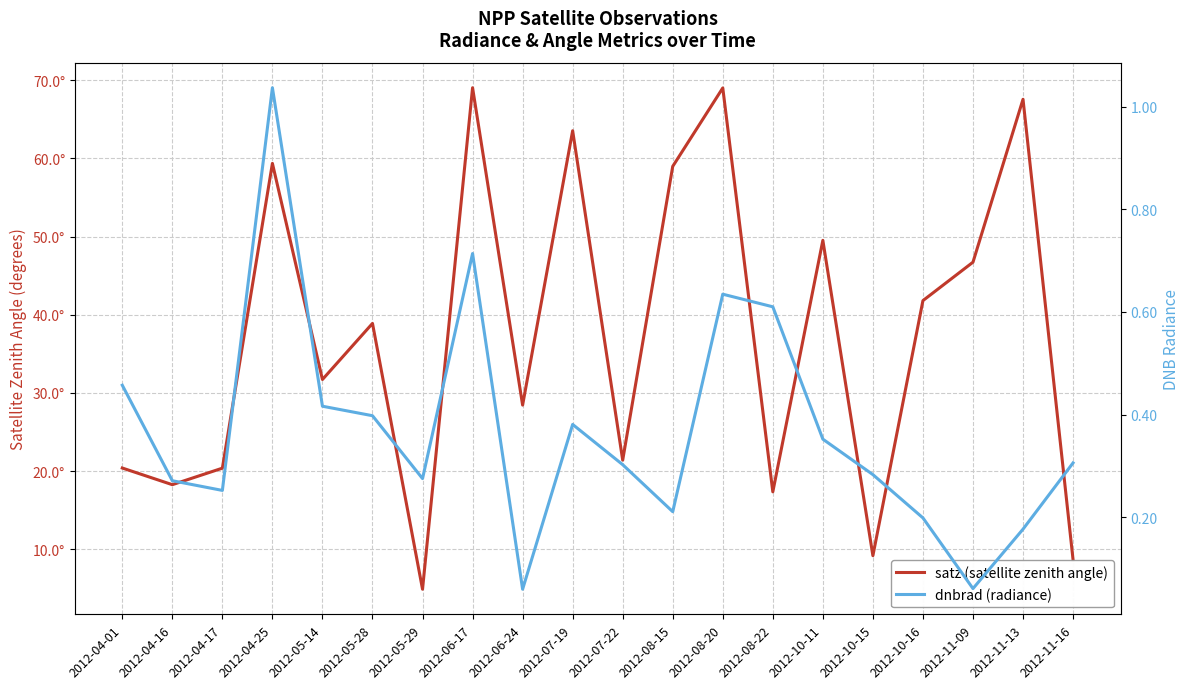

At which label does satz (satellite zenith angle) first exceed 38?

2012-04-25